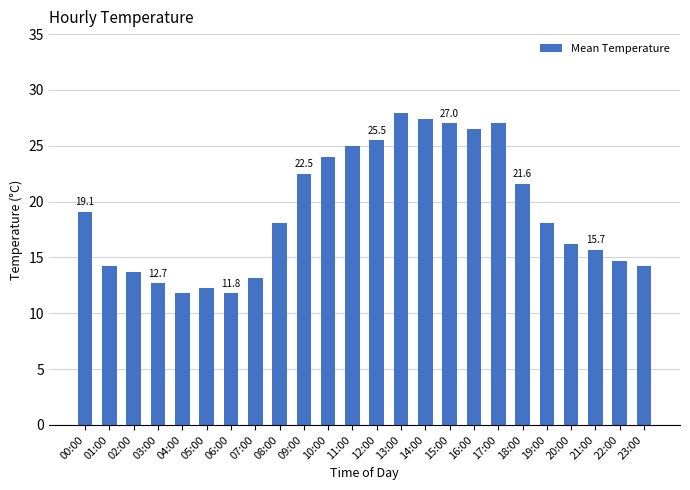

What is the value of the 18th bar from the left?

27.0